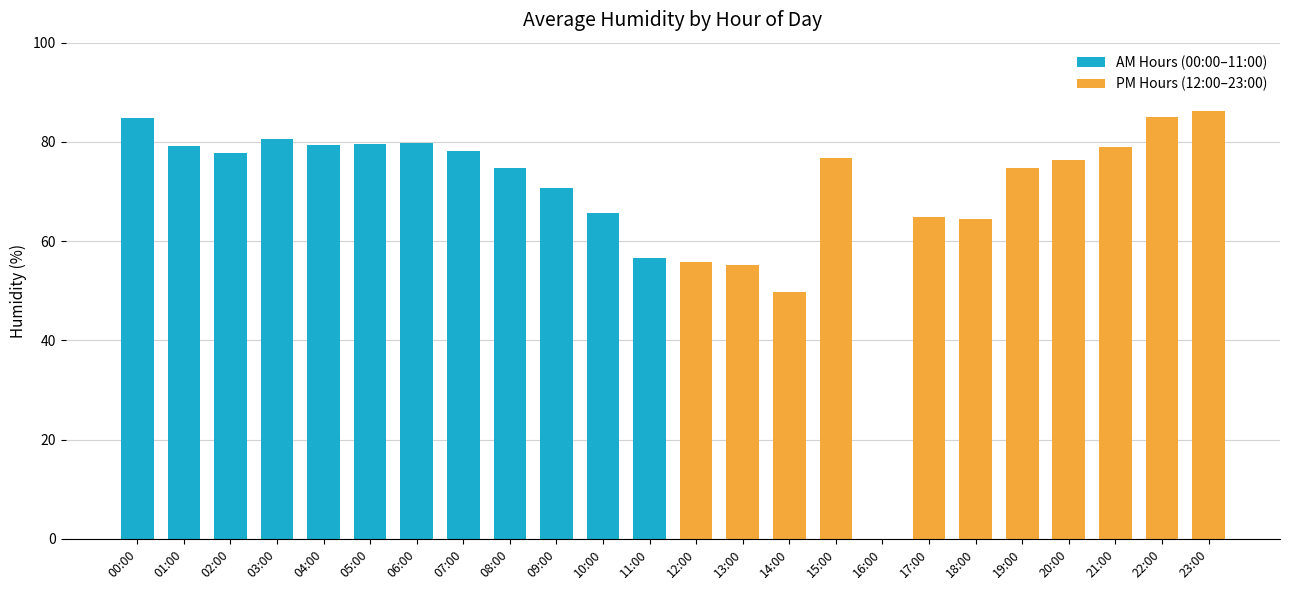

What is the greatest value displayed?

86.2